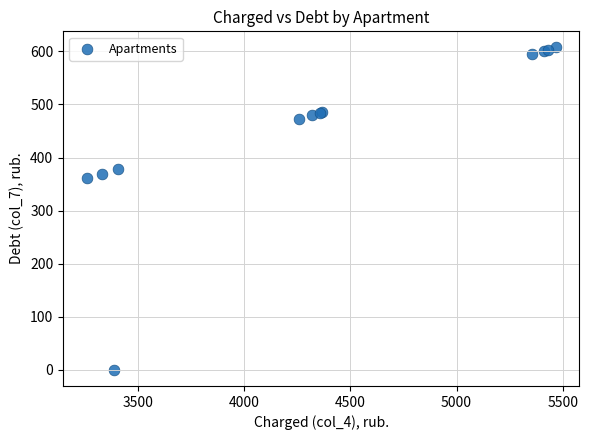

What Y value in the scatter plot is closest to 303?

362.2